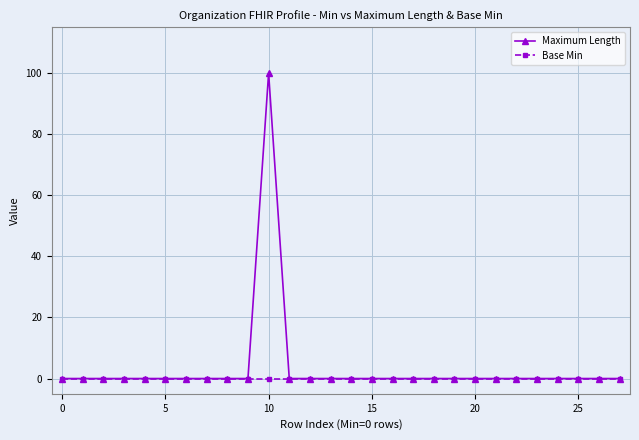

List the series in order of their peak value, lowest first.

Base Min, Maximum Length